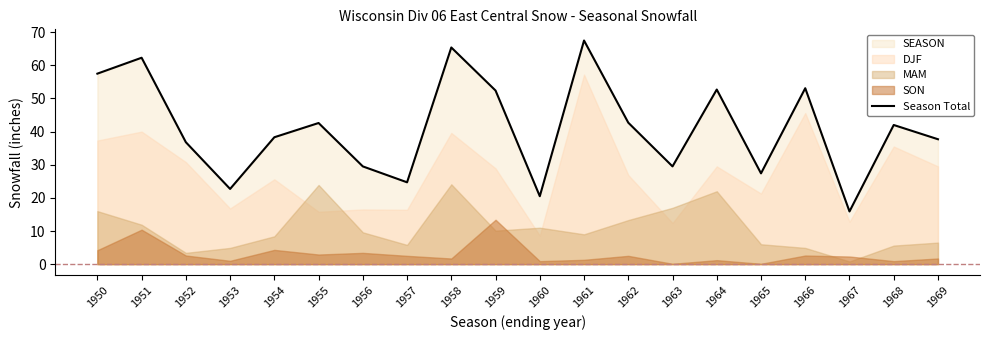

Reading right to left, what are all the values shown in this chart?

37.7	42.0	15.9	53.1	27.4	52.7	29.5	42.7	67.5	20.5	52.4	65.4	24.7	29.5	42.6	38.3	22.7	36.8	62.3	57.5